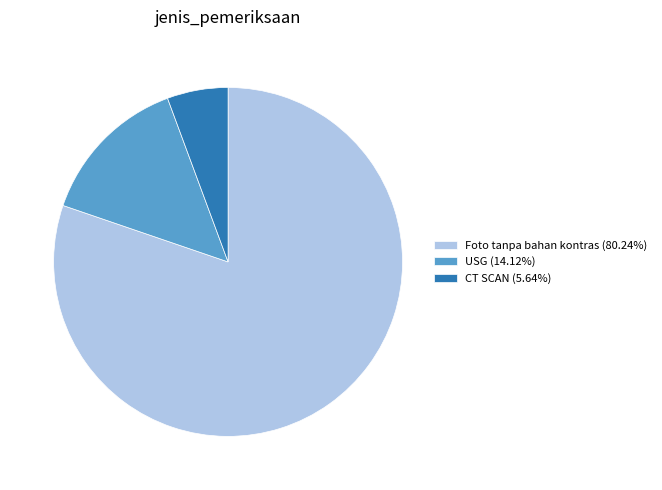

Is the sum of Foto tanpa bahan kontras (80.24%) and CT SCAN (5.64%) greater than half?

Yes